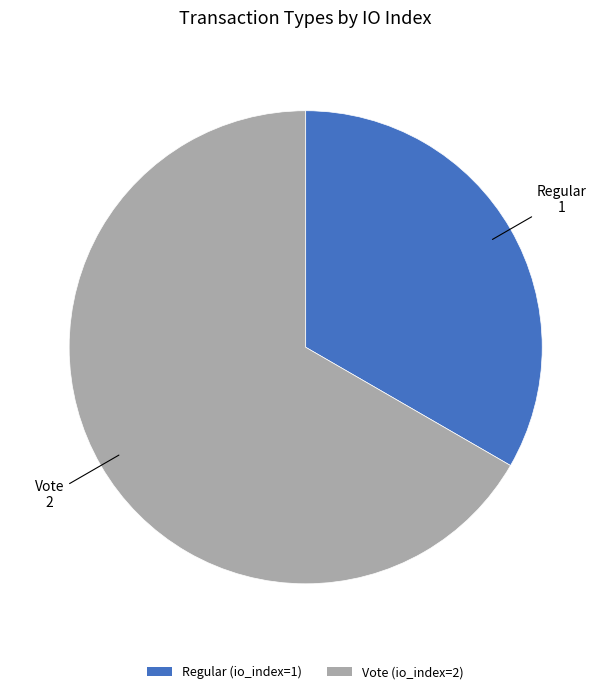

Do Regular (io_index=1) and Vote (io_index=2) together represent more than half of the pie?

Yes